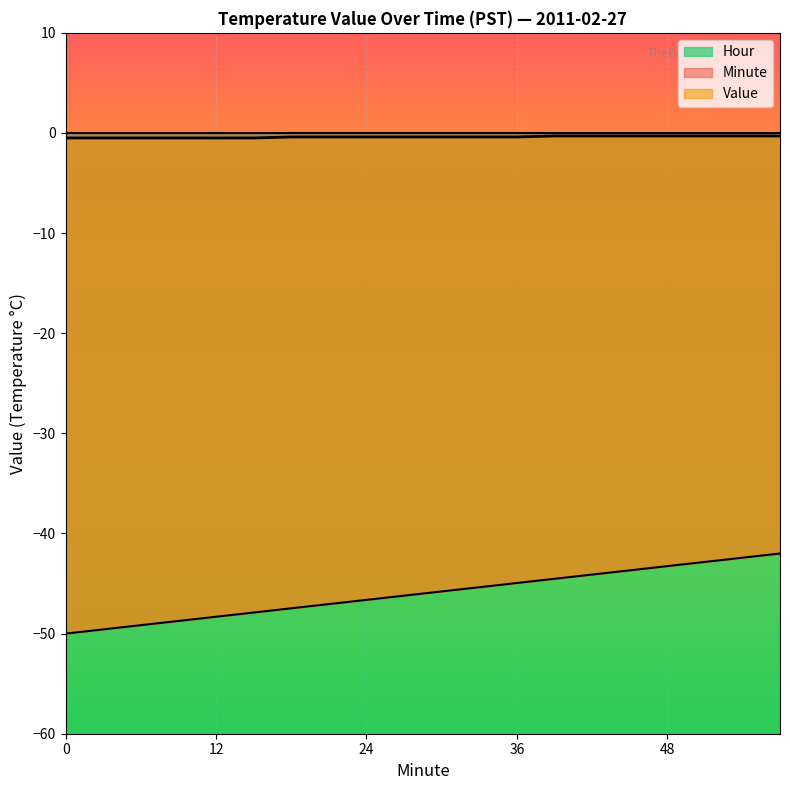

At how many categories does at least one series exceed -27?

20